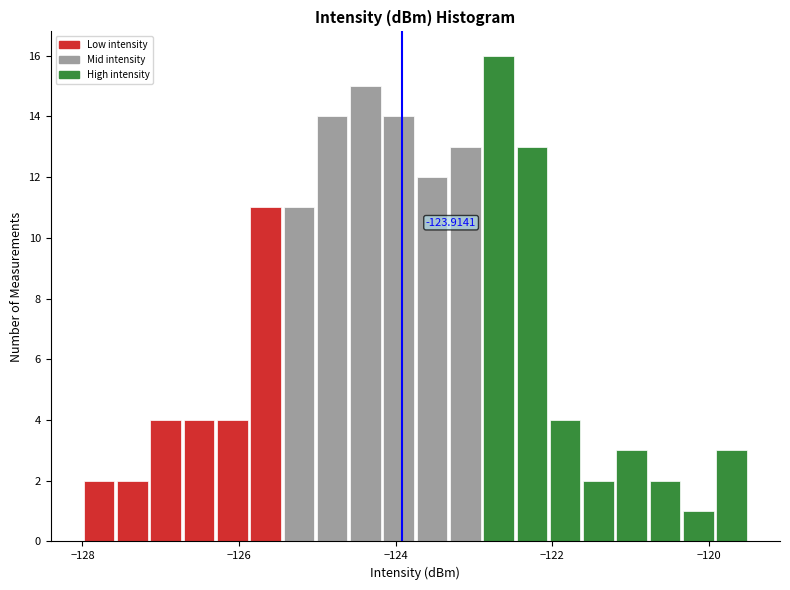

Read against the x-axis, roughly where is the centre of the tallest bar?

-122.6